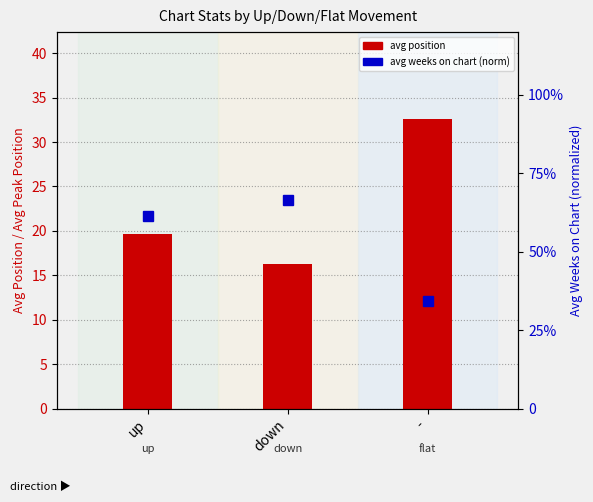

At which label is the value closest to 24?

up